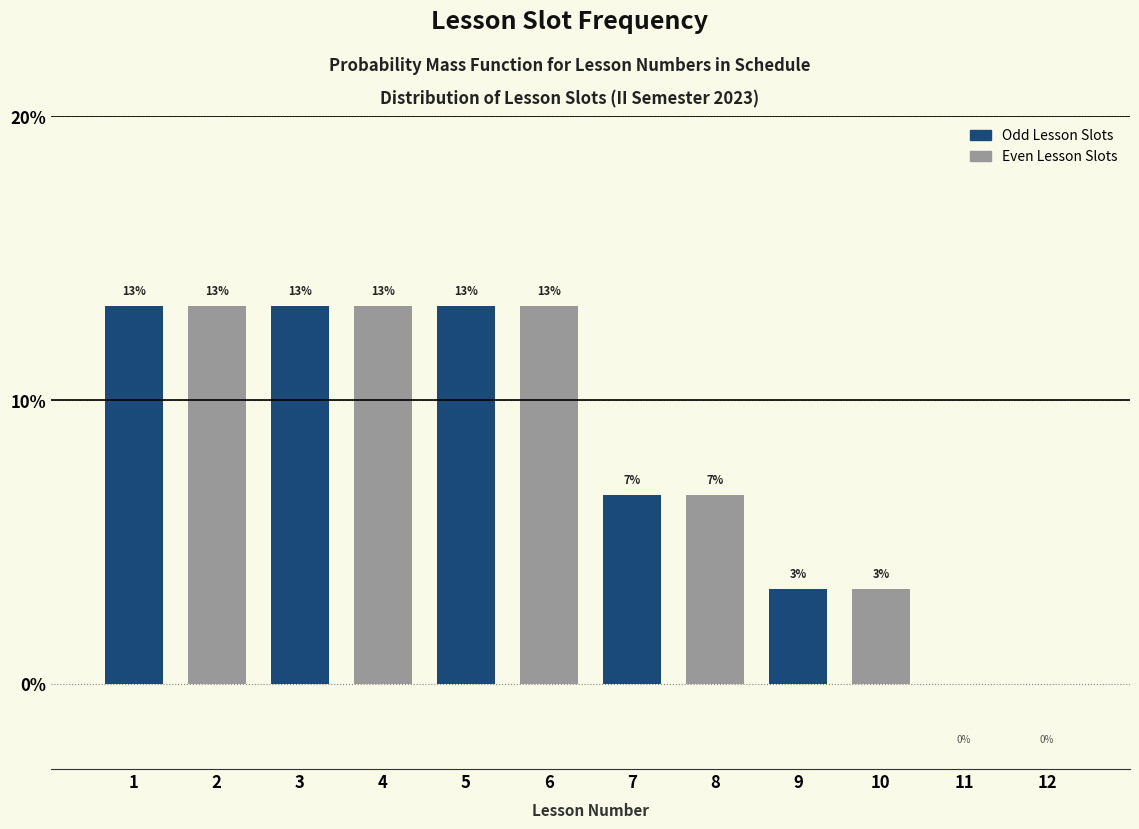

Are the bars horizontal?

No